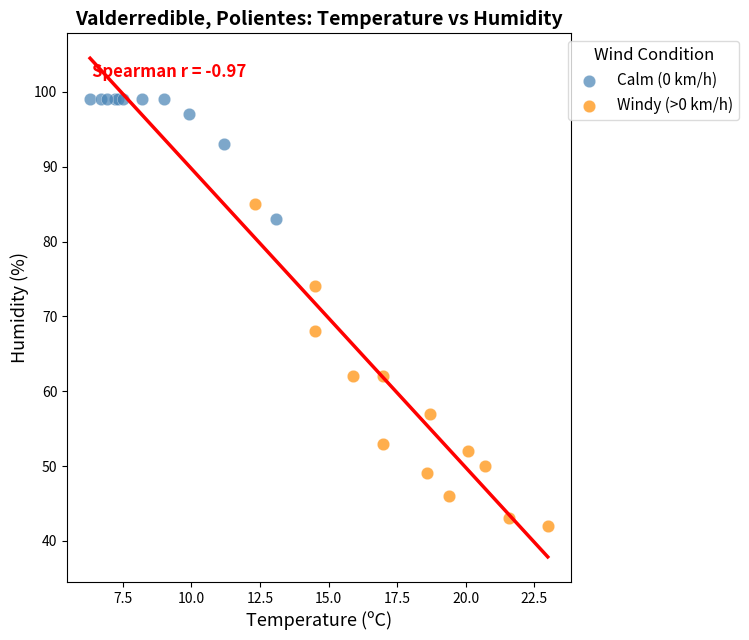

Which series has the widest spread of Y values?

Windy (>0 km/h)